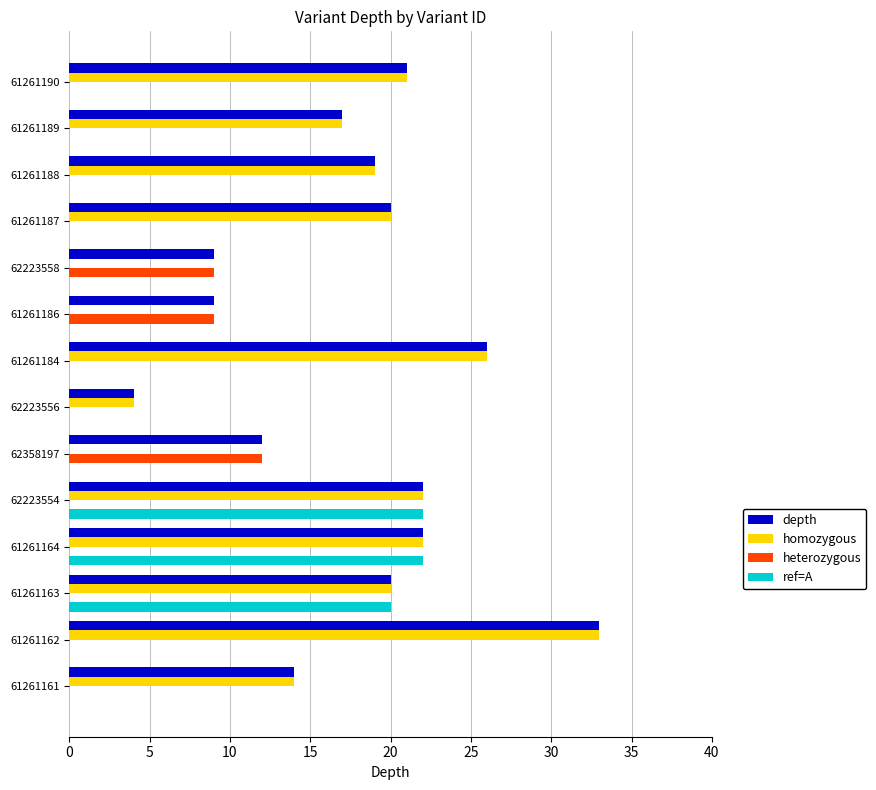

What is the average value of the ref=A series?

5